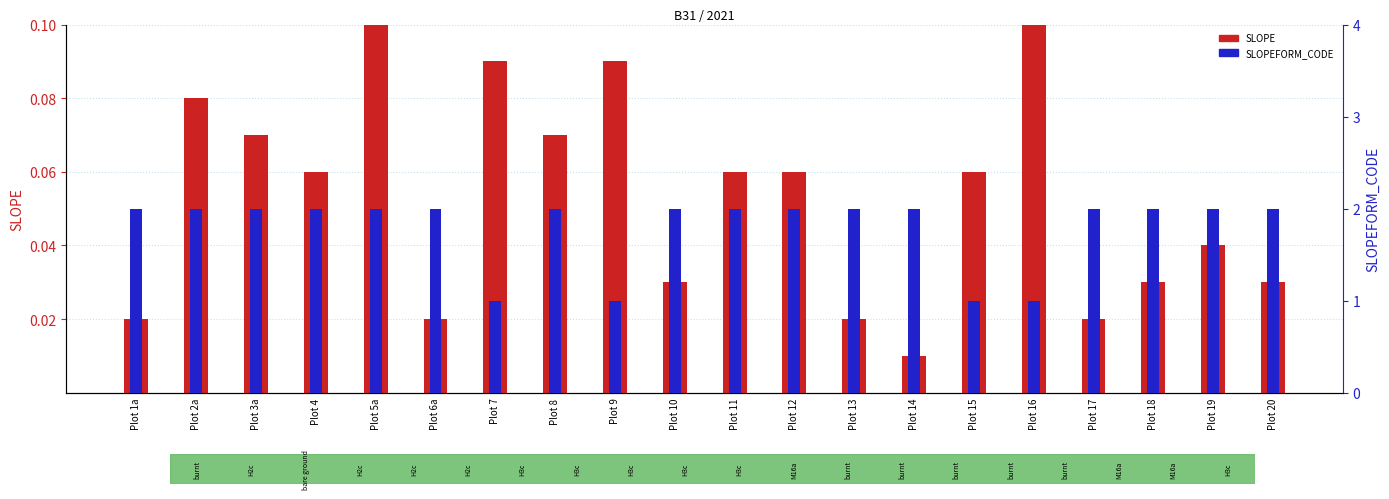

At how many categories does at least one series exceed 1?

16